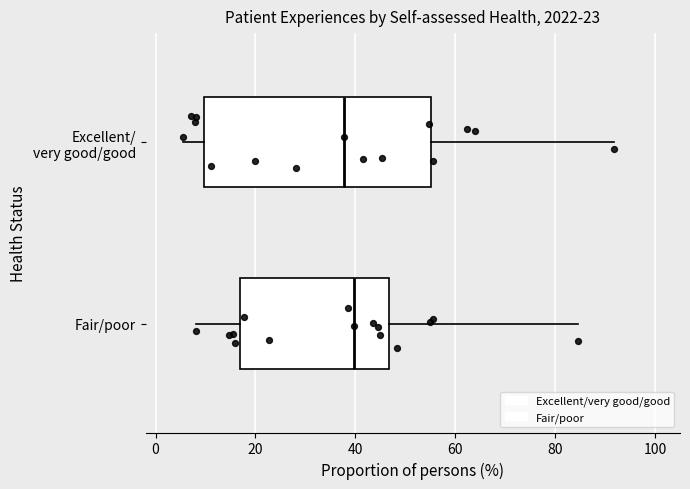

Comparing the boxes themselves (not the whiskers), which one is the widest?

Excellent/ very good/good